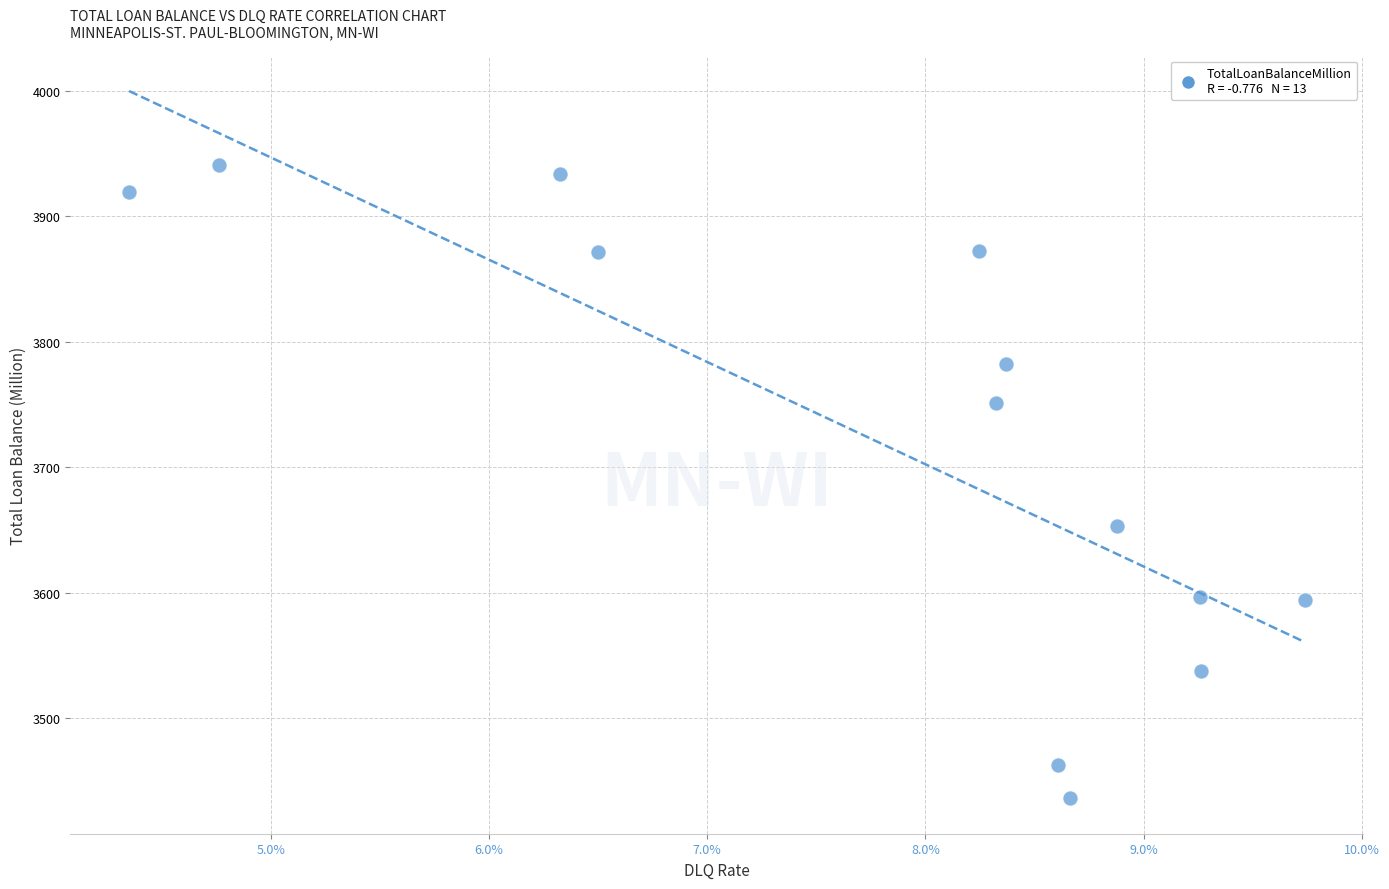

What Y value in the scatter plot is closest to 3688?

3653.2